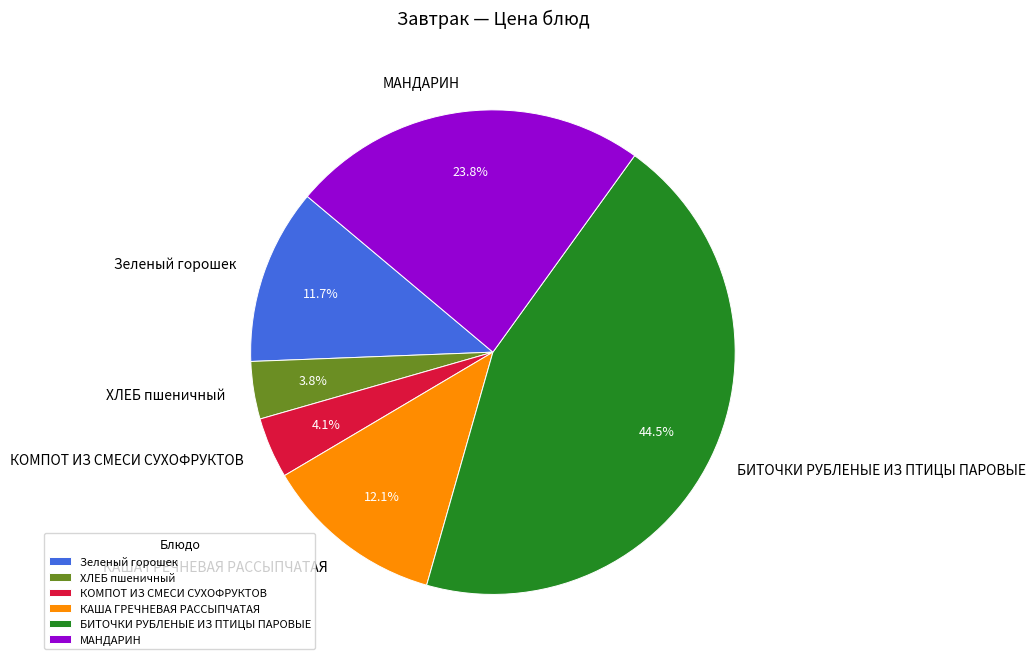

Do КАША ГРЕЧНЕВАЯ РАССЫПЧАТАЯ and Зеленый горошек together represent more than half of the pie?

No